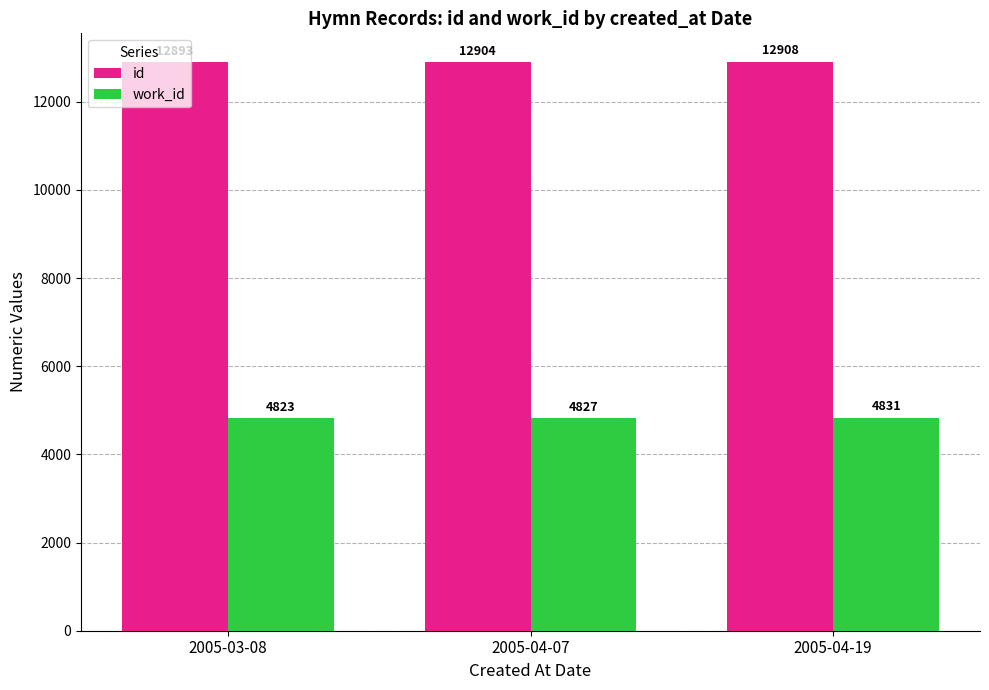

Which category has the lowest value in the id series?

2005-03-08